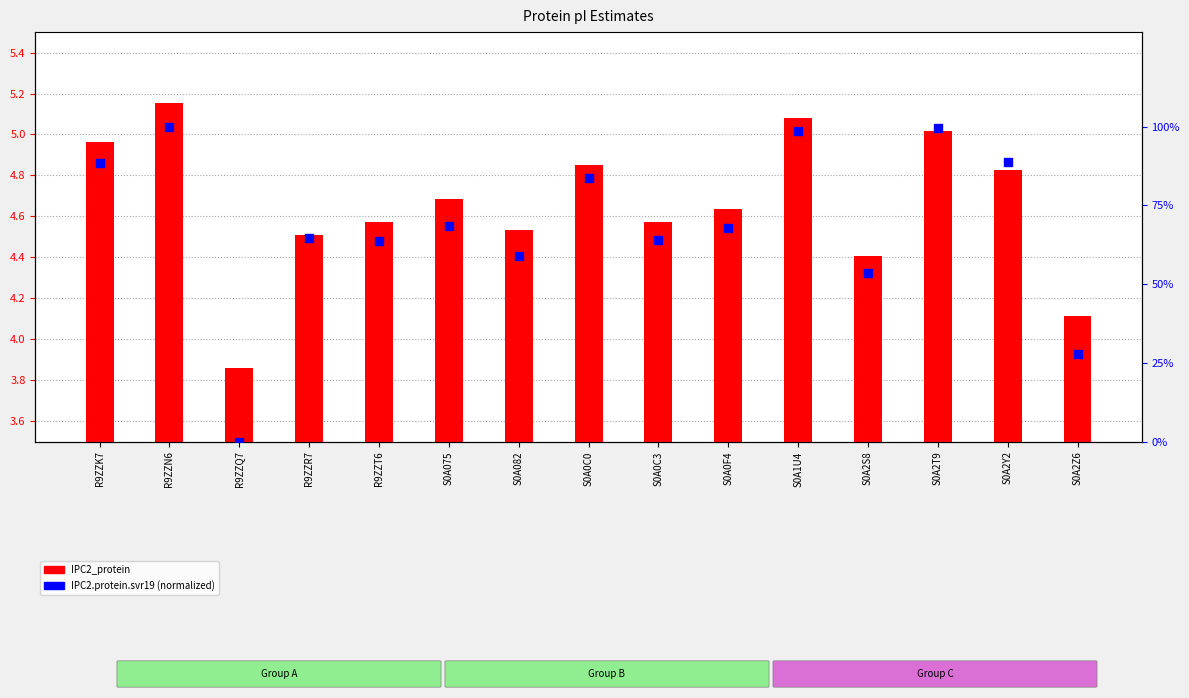

Which series reaches the minimum Y coordinate?

IPC2.protein.svr19 (normalized)